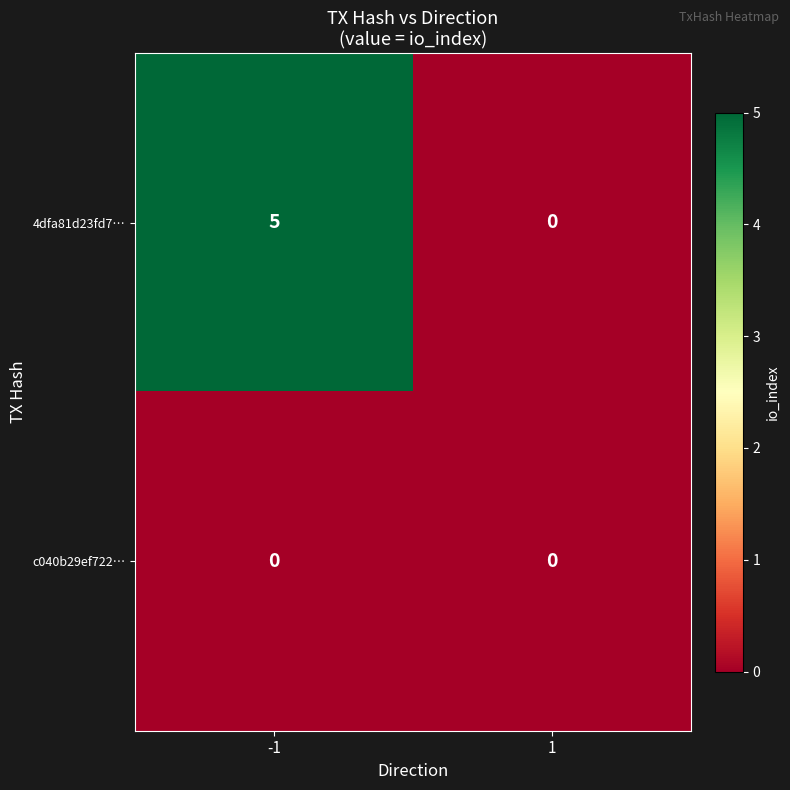

What is the difference between the 4dfa81d23fd7… values at -1 and 1?

5